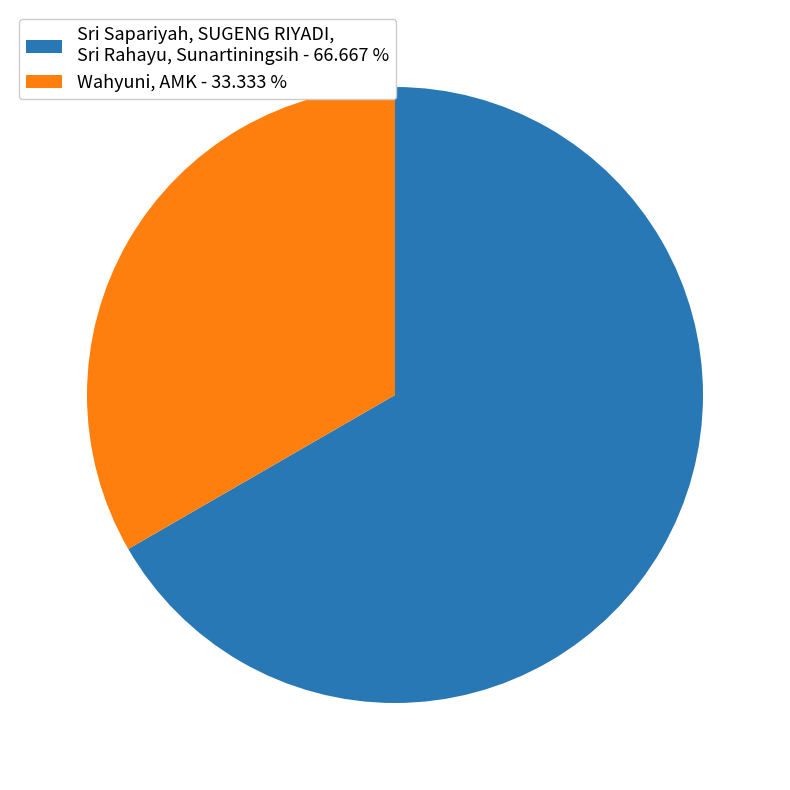

What is the ratio of the value at Wahyuni, AMK - 33.333 % to the value at Sri Sapariyah, SUGENG RIYADI, Sri Rahayu, Sunartiningsih - 66.667 %?

0.5